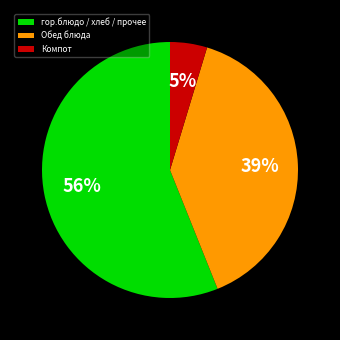

Rank the categories by value from highest to lowest.

гор.блюдо / хлеб / прочее, Обед блюда, Компот